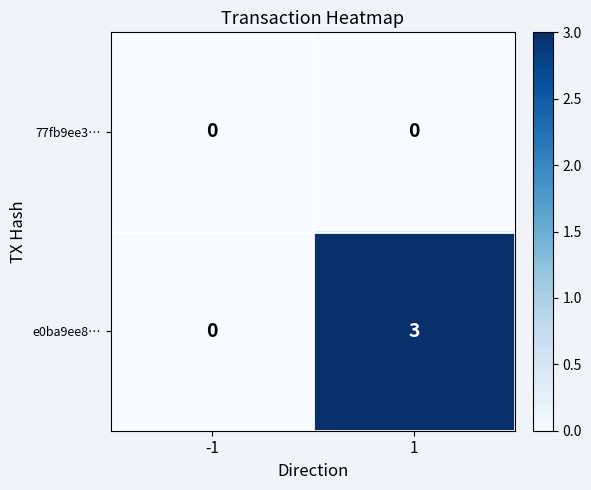

Which series has the widest spread of values?

e0ba9ee8…